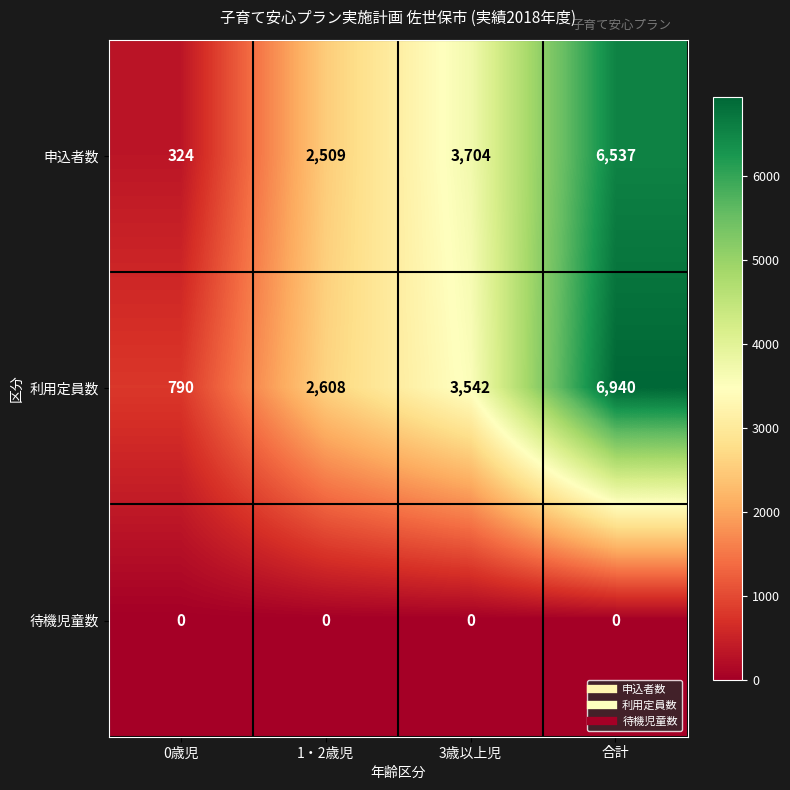

What is the difference between the 申込者数 values at 3歳以上児 and 1・2歳児?

1195